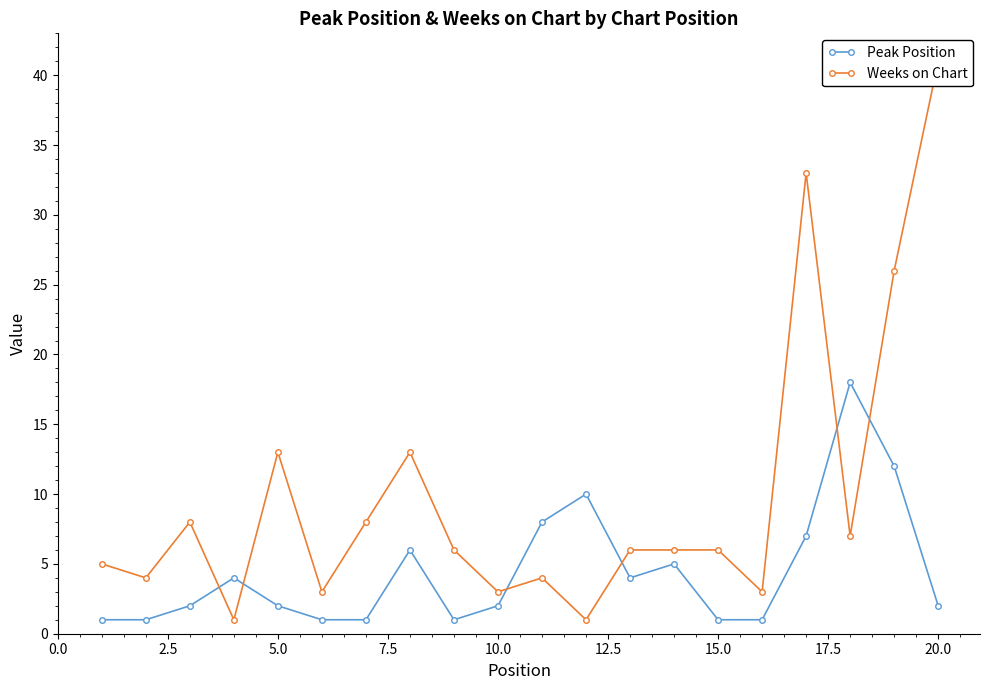

Is it true that Peak Position equals 2 at 10.0?

True